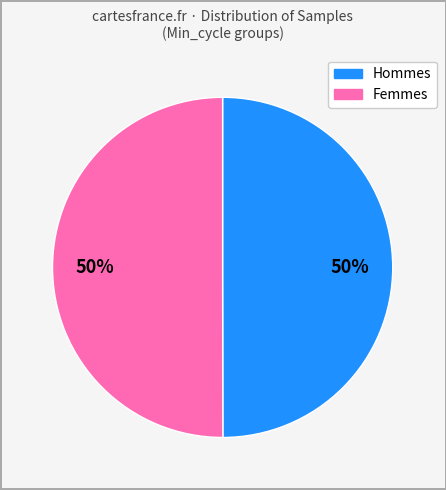

Count the number of slices in the pie.

2